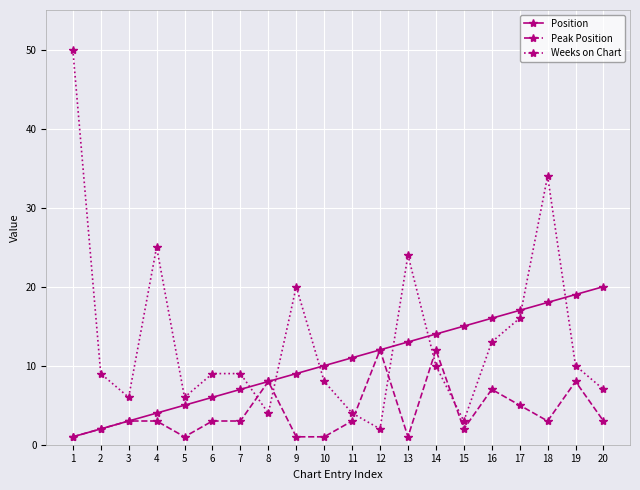

How many times do Weeks on Chart and Position cross each other?

7